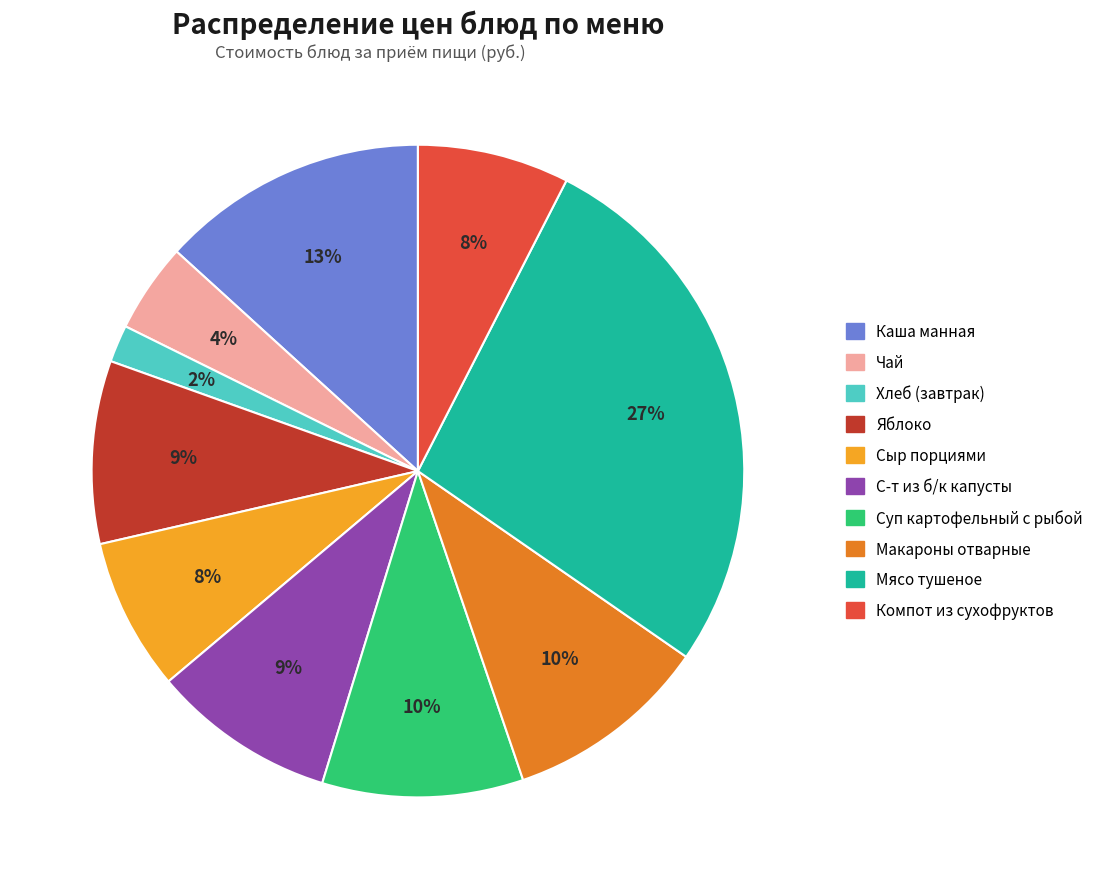

Combined, do Яблоко and Сыр порциями account for over 50%?

No